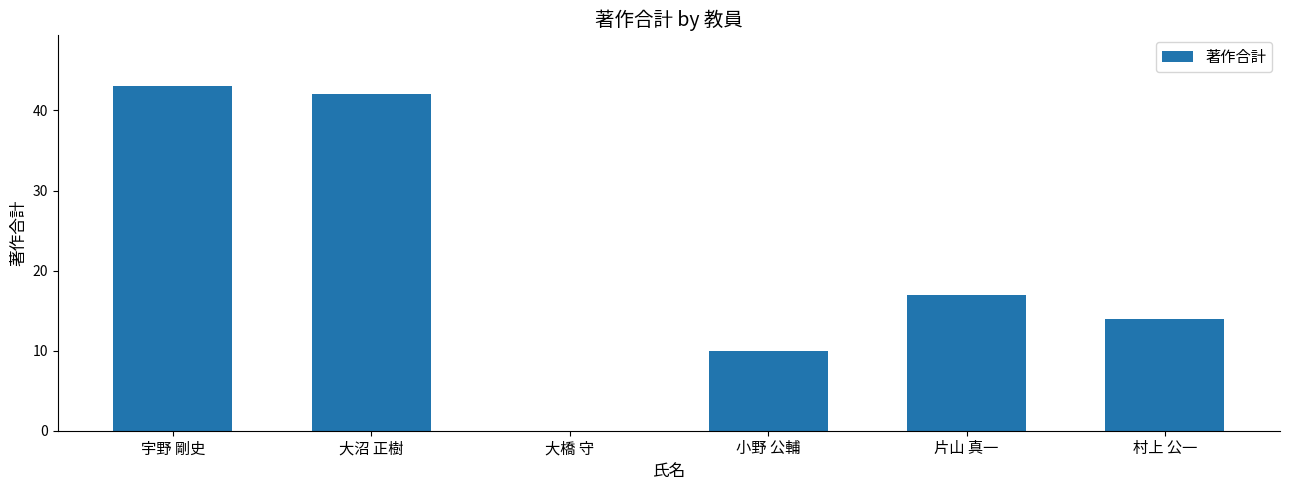

Where is the data nearest to the value 21?

片山 真一